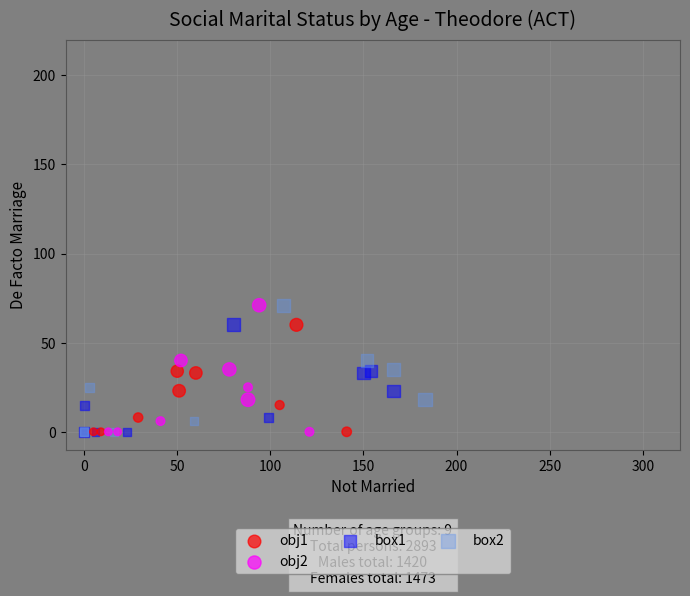

What are all the series names shown in the legend?

obj1, obj2, box1, box2